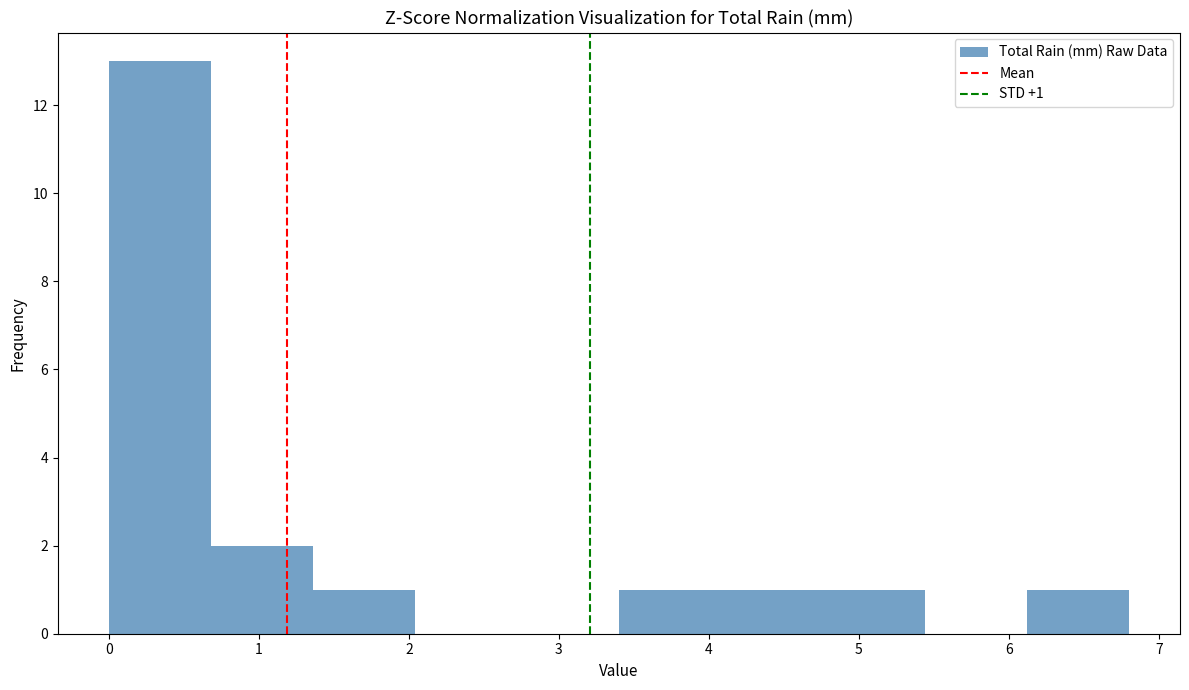

Which range on the x-axis has the tallest bar?

0.00 to 0.68